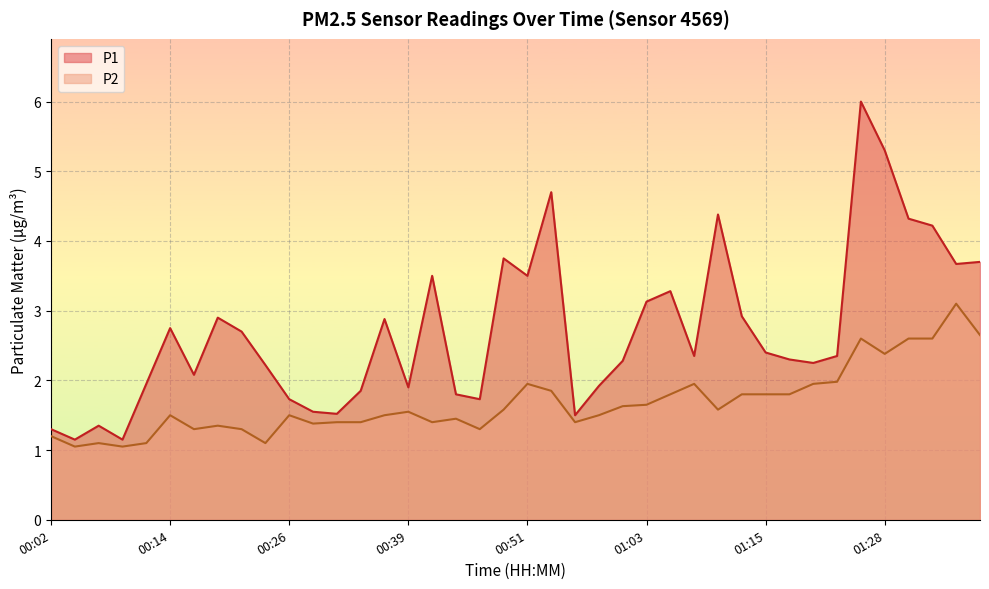

At which category does the chart reach its peak across all series?

01:25